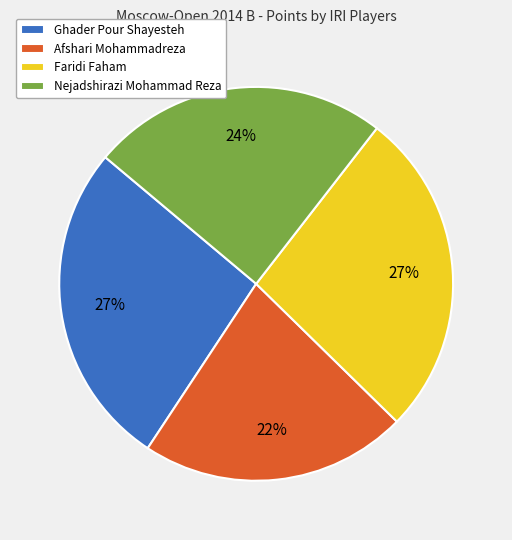

What is the smallest slice in the pie chart?

Afshari Mohammadreza